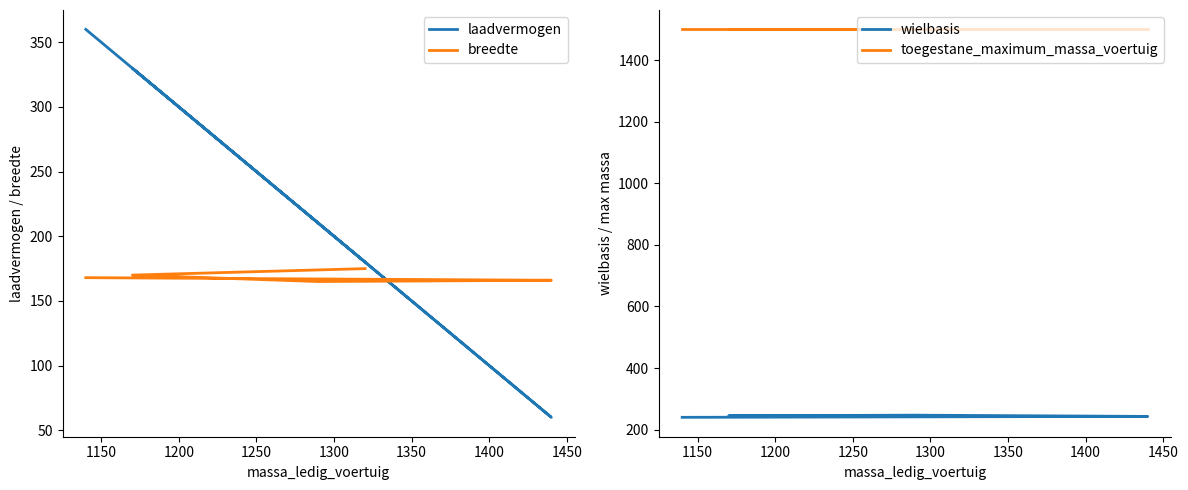

What is the maximum value for laadvermogen?

360